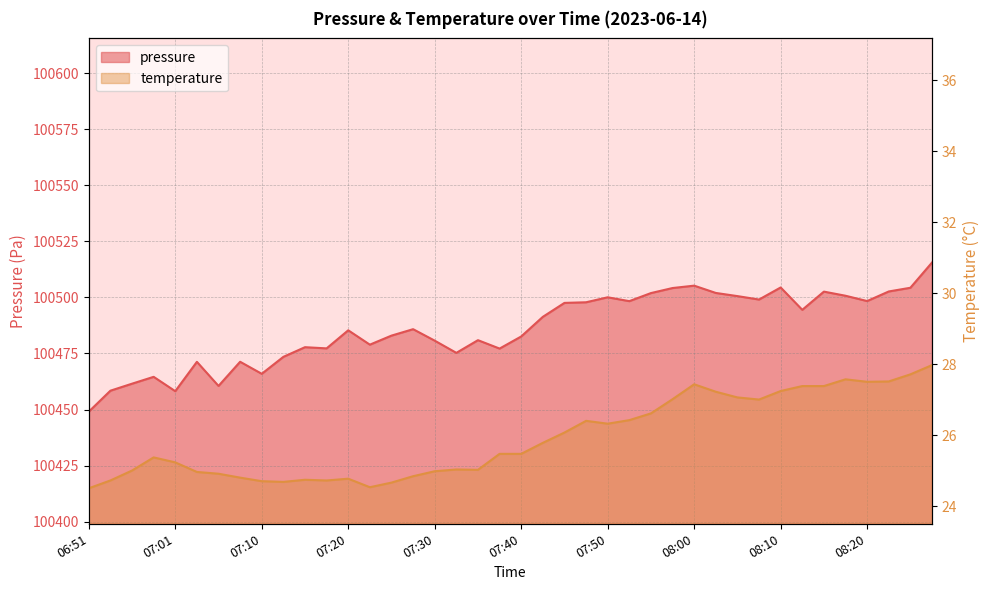

Is it true that pressure equals 20780.9 at 08:02?

False